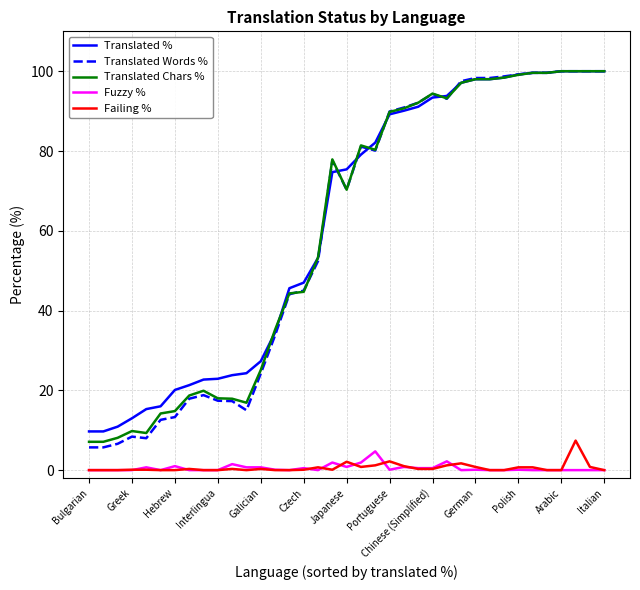

What is the lowest value of the Translated % series?

9.7